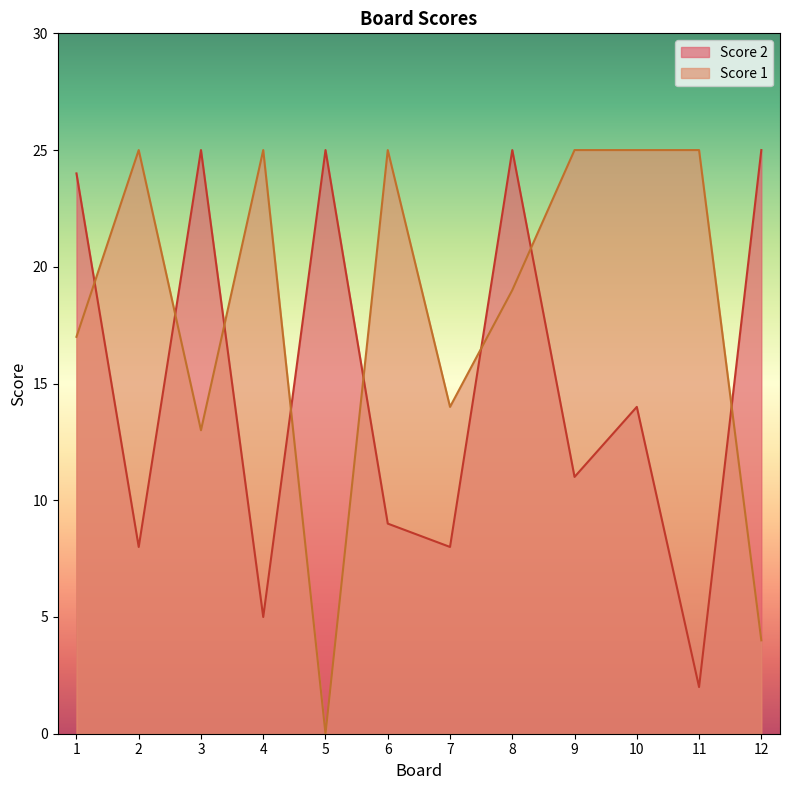

At which label does Score 2 first exceed 14?

1